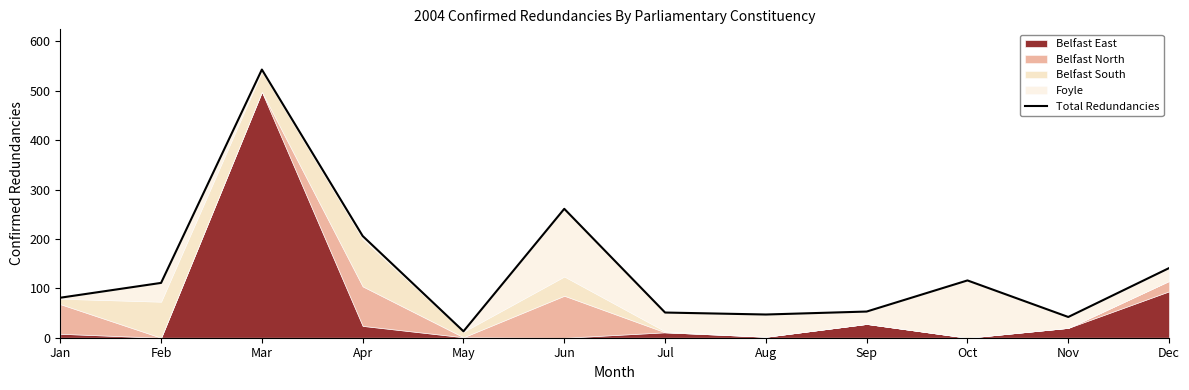

Reading left to right, list all the values displayed in this chart.

81	111	543	206	13	261	51	47	53	116	42	141